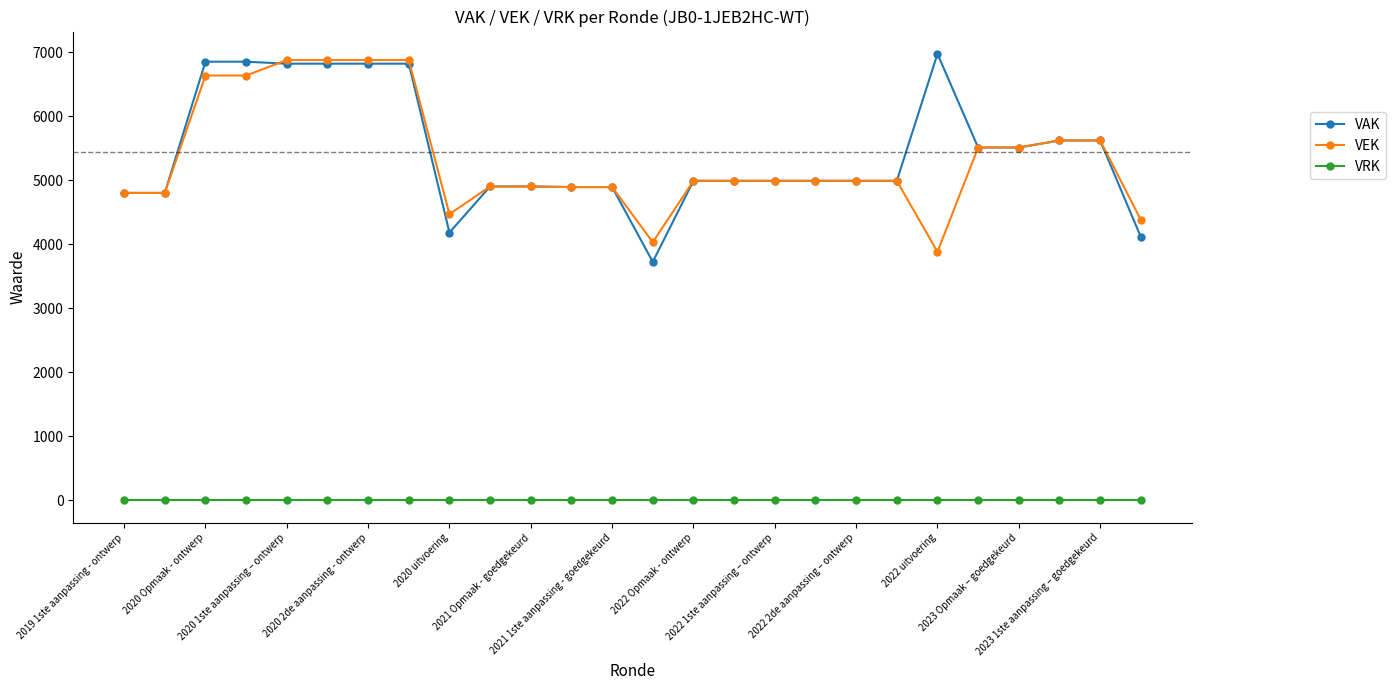

What is the average value of the VEK series?

5345